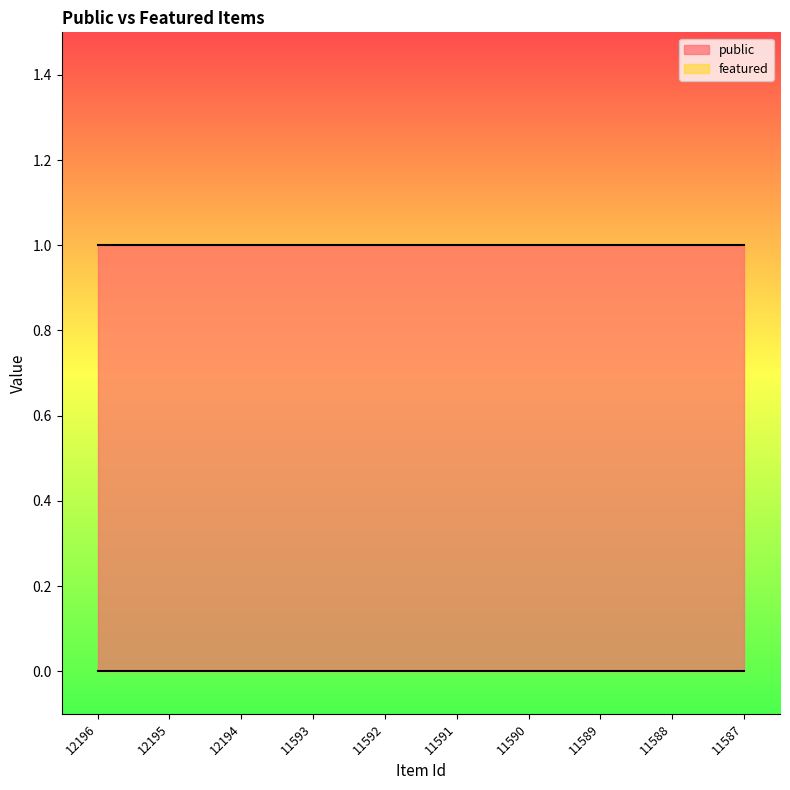

What is the spread (max minus min) of values at 11588?

1